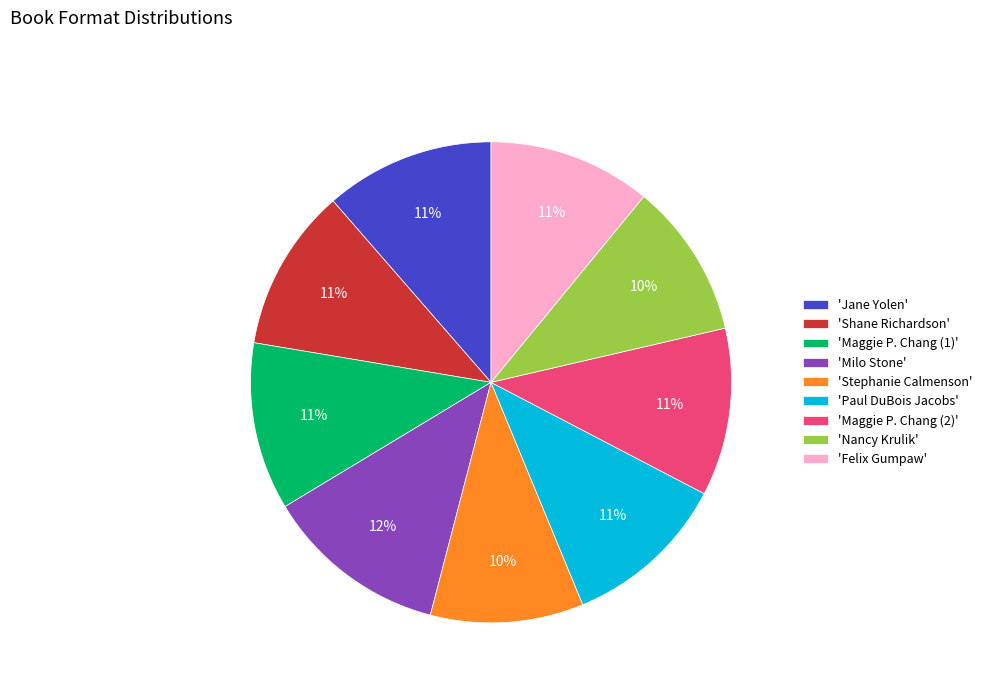

What percentage is the 'Milo Stone' slice, to the nearest percent?

12%